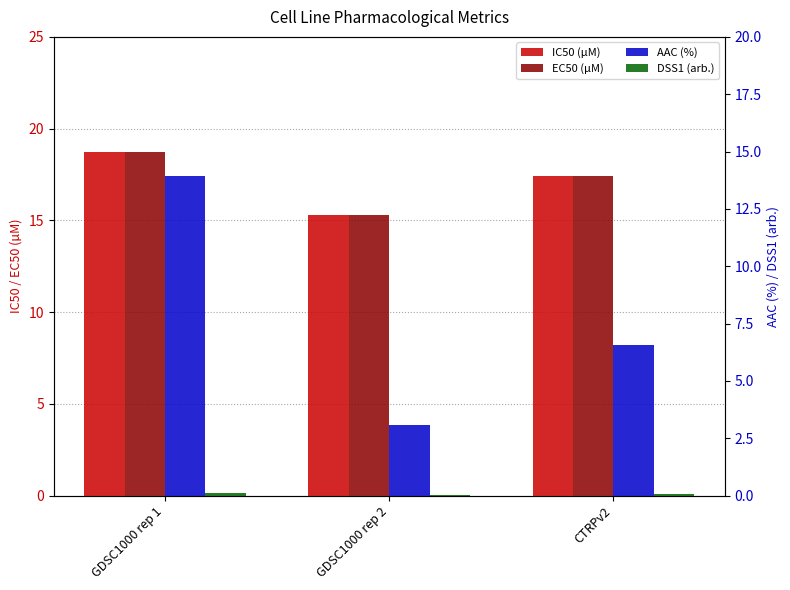

Which series has the widest spread of values?

AAC (%)